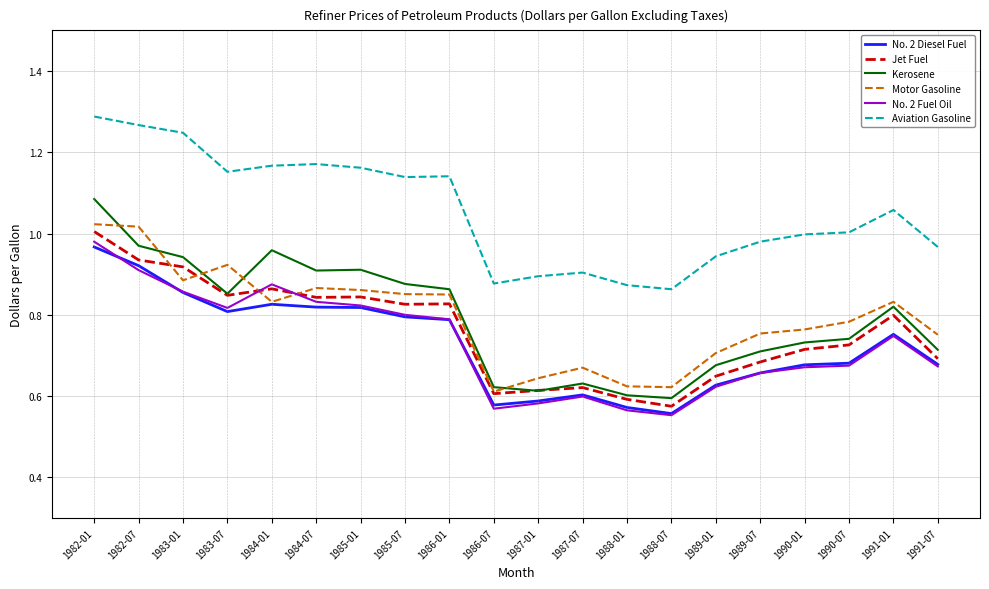

The value of Kerosene at 1984-01 is 1.0. True or false?

True